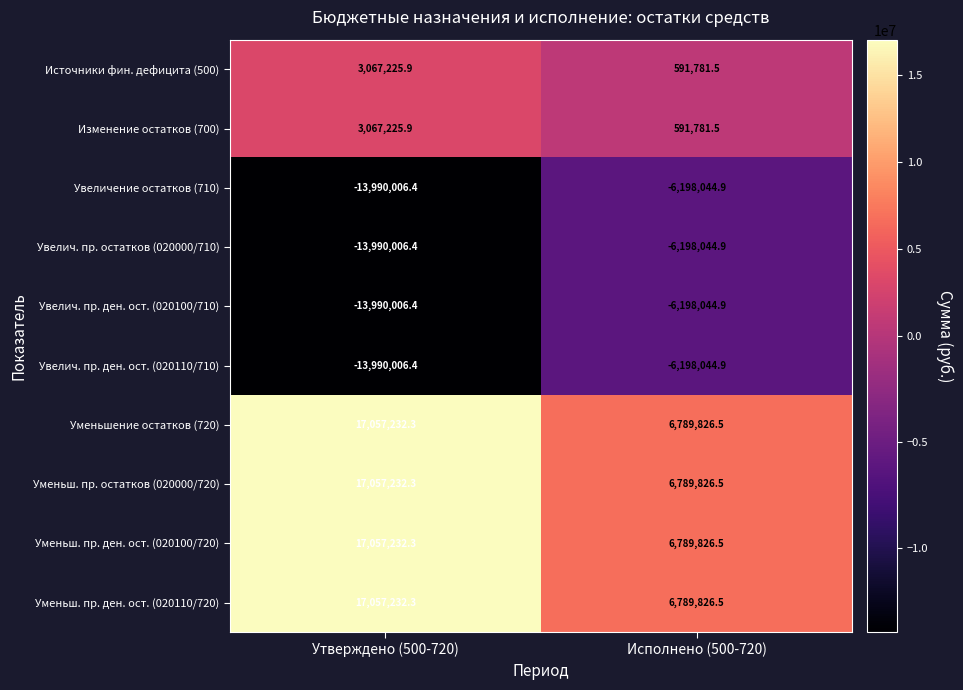

At which category does the chart reach its peak across all series?

Утверждено (500-720)